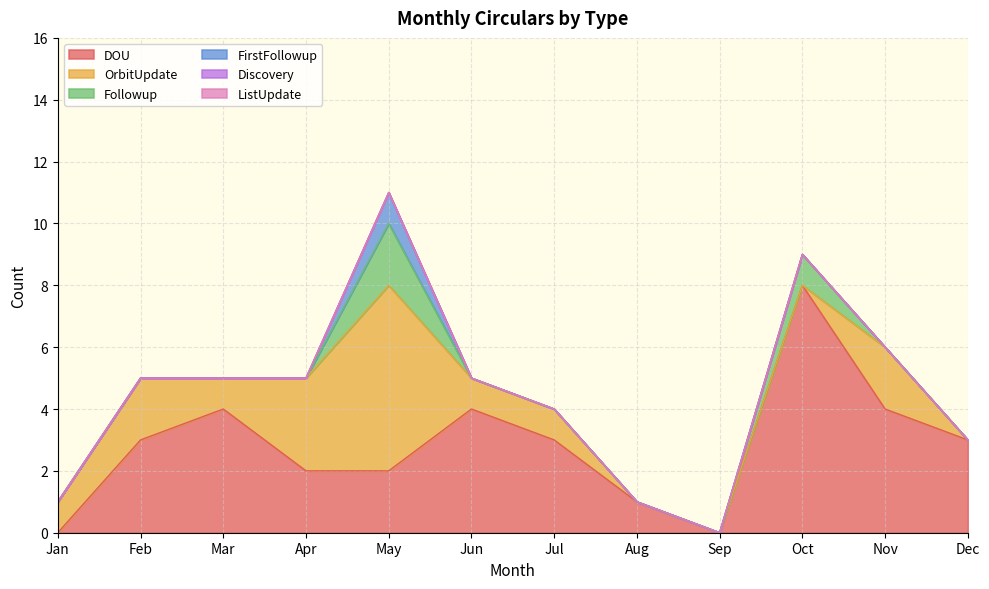

Where is OrbitUpdate nearest to the value 3?

Apr